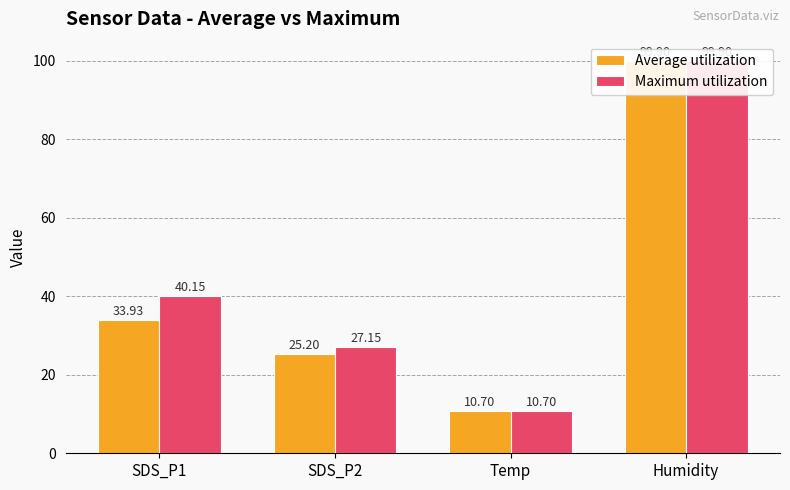

At which category is the sum across all series the highest?

Humidity